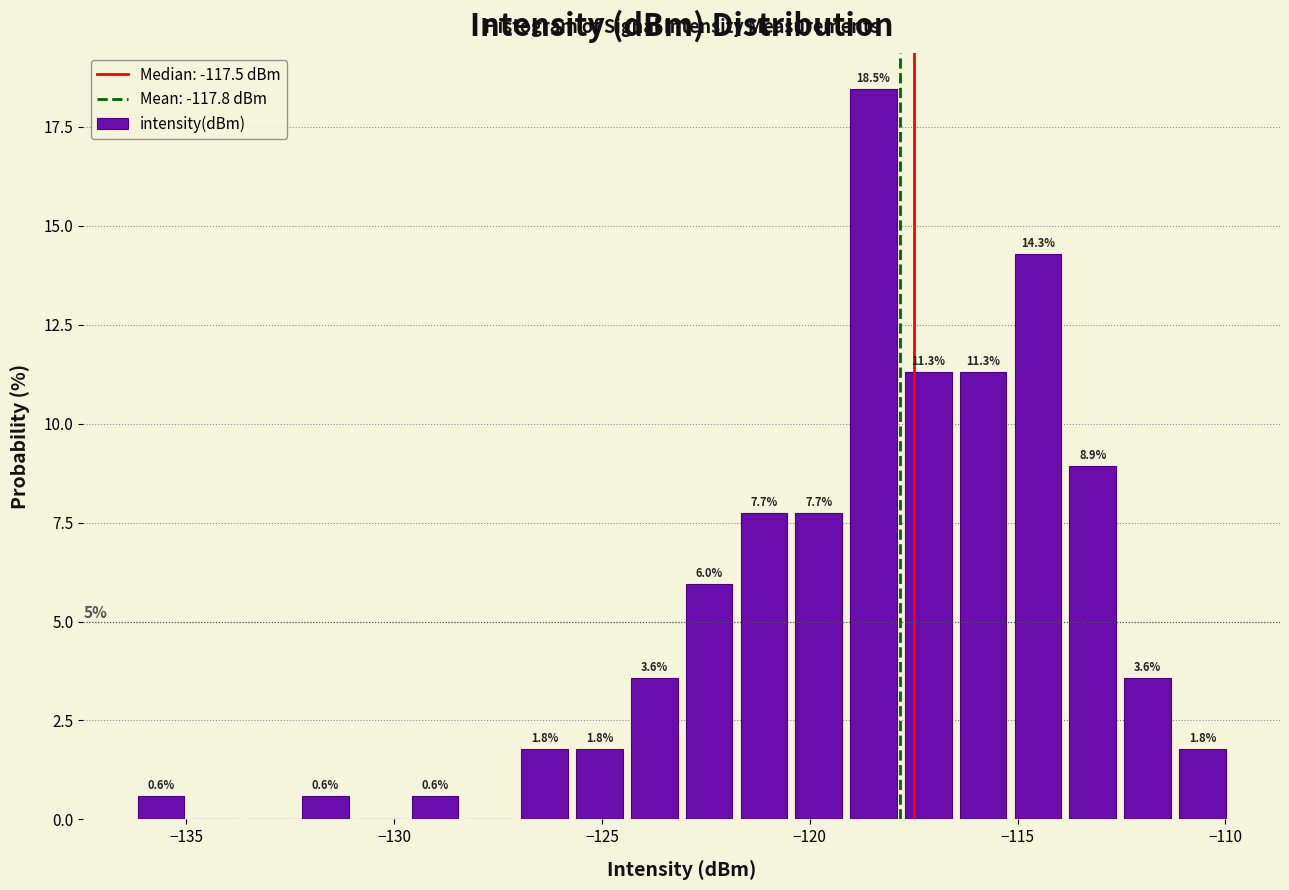

Around what value on the x-axis is the tallest bar? Give the approximate position of its centre, as read against the axis.

-118.5